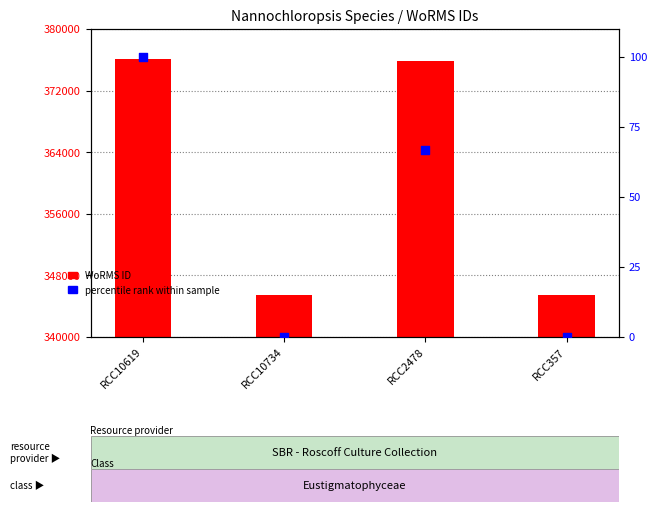

At how many categories does at least one series exceed 234099?

4